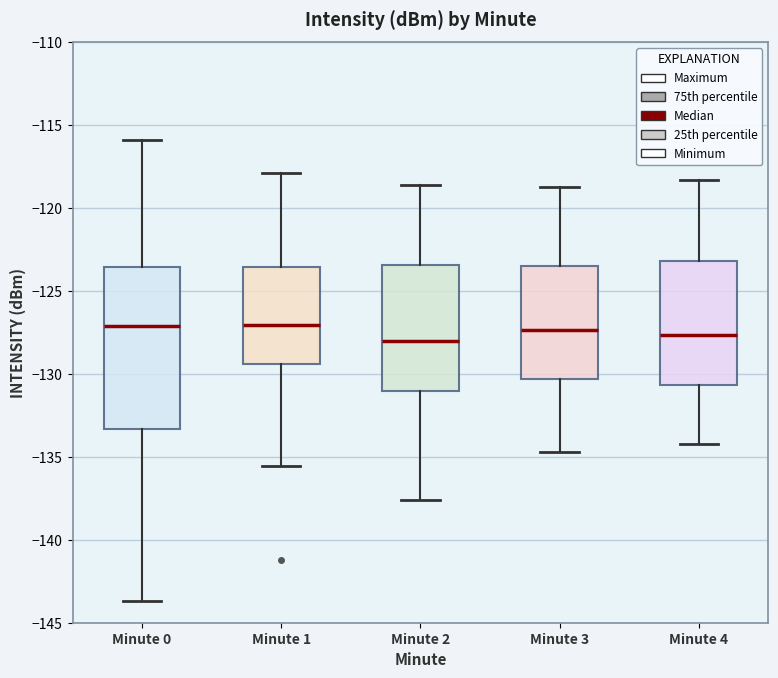

Reading left to right, transcribe this box plot: for each box, give where its median line is, the range the box spans, and where its two whiskers end, as read against the y-axis. The values are not printed on the chart, so give them approximately, as read against the axis.

Minute 0: median -127.0, box -133.5 to -123.5, whiskers -143.5 to -116.0
Minute 1: median -127.0, box -129.5 to -123.5, whiskers -135.5 to -118.0
Minute 2: median -128.0, box -131.0 to -123.5, whiskers -137.5 to -118.5
Minute 3: median -127.5, box -130.5 to -123.5, whiskers -134.5 to -118.5
Minute 4: median -127.5, box -130.5 to -123.0, whiskers -134.0 to -118.5